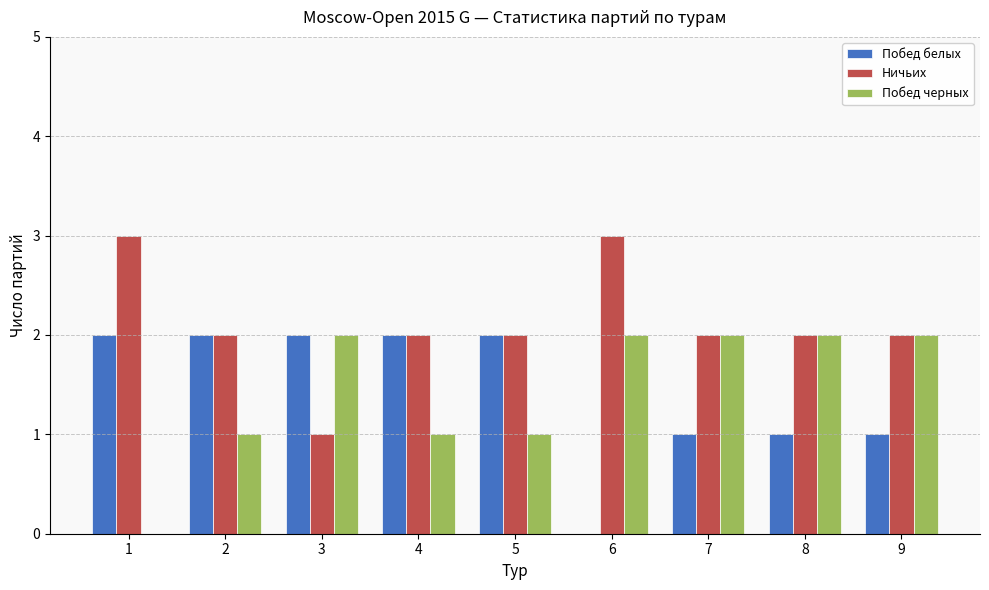

Reading right to left, list all the values displayed in this chart.

Побед белых: 9=1	8=1	7=1	6=0	5=2	4=2	3=2	2=2	1=2
Ничьих: 9=2	8=2	7=2	6=3	5=2	4=2	3=1	2=2	1=3
Побед черных: 9=2	8=2	7=2	6=2	5=1	4=1	3=2	2=1	1=0